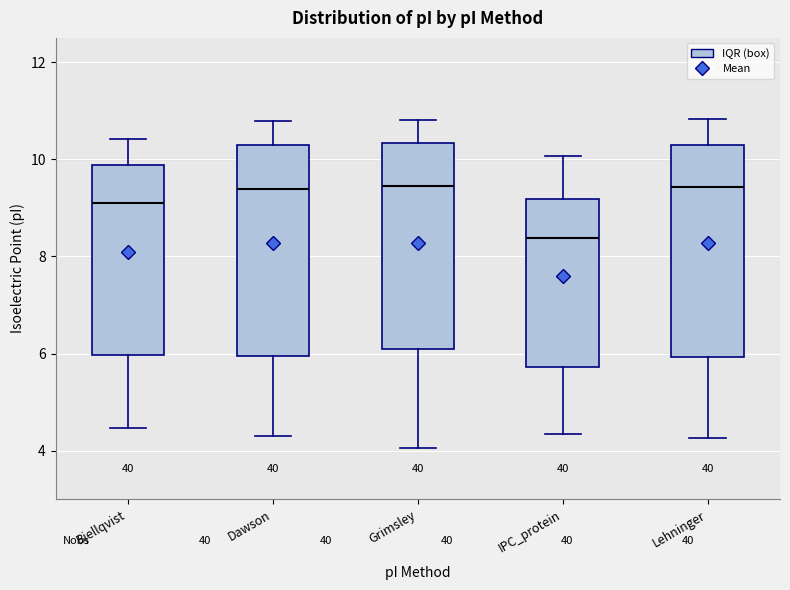

Reading left to right, read every box against the y-axis: the position of its median line, the range the box covers, and the ends of its whiskers. The values are not printed on the chart, so give them approximately, as read against the axis.

Bjellqvist: median 9.0, box 6.0 to 9.8, whiskers 4.4 to 10.4
Dawson: median 9.4, box 6.0 to 10.2, whiskers 4.4 to 10.8
Grimsley: median 9.4, box 6.0 to 10.4, whiskers 4.0 to 10.8
IPC_protein: median 8.4, box 5.8 to 9.2, whiskers 4.4 to 10.0
Lehninger: median 9.4, box 6.0 to 10.4, whiskers 4.2 to 10.8